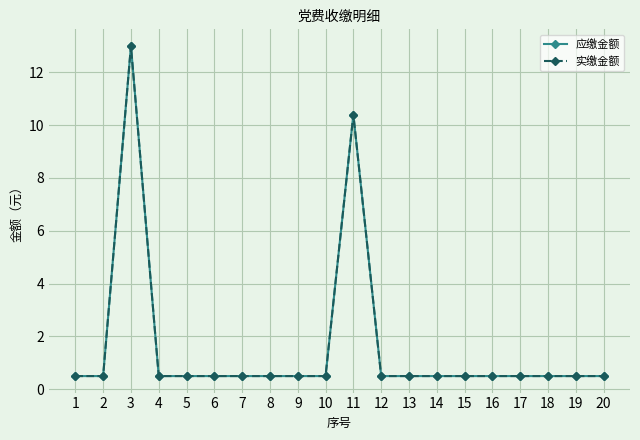

What is the sum of all 实缴金额 values?

32.4